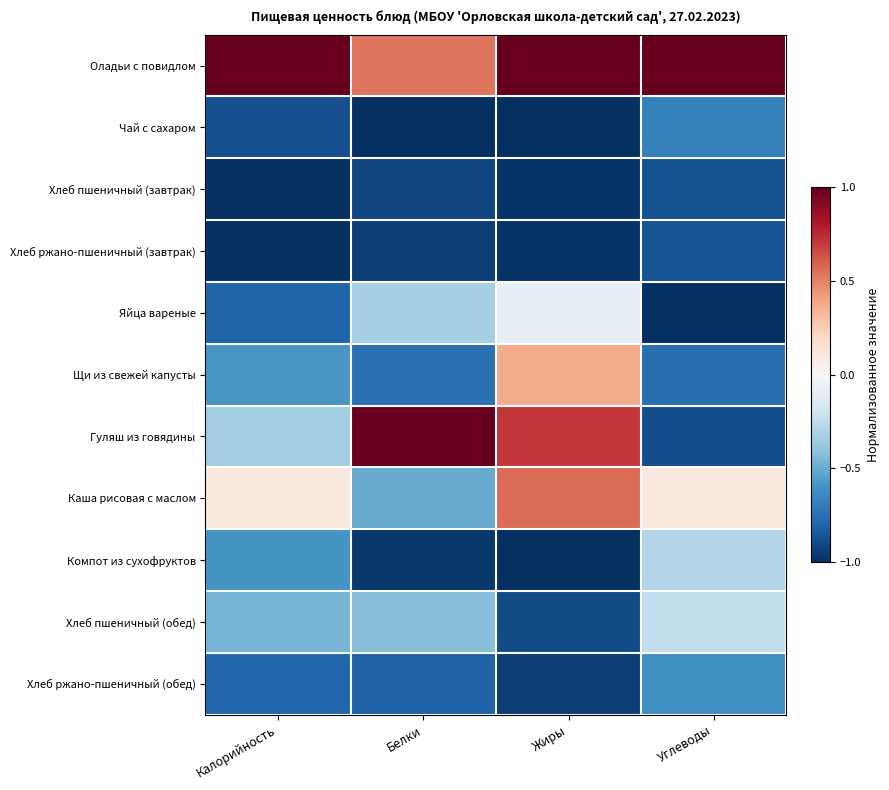

How many distinct data groups are displayed?

11